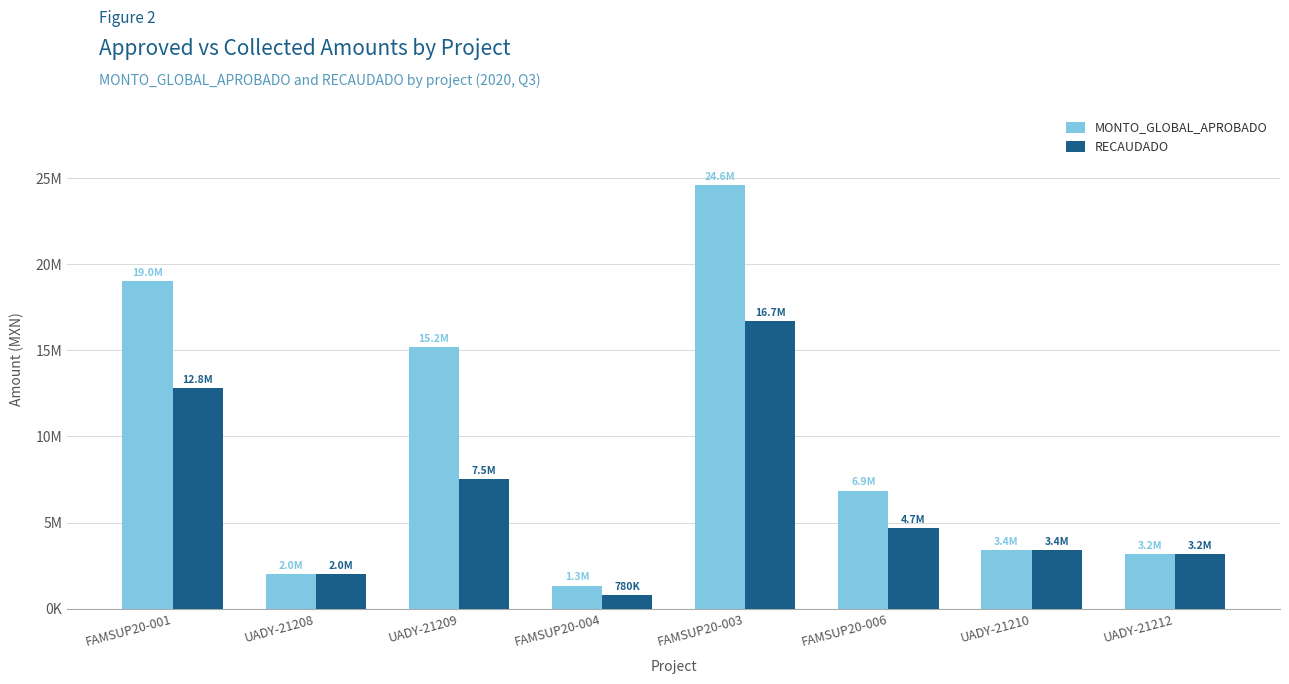

What is the sum of all MONTO_GLOBAL_APROBADO values?

75564109